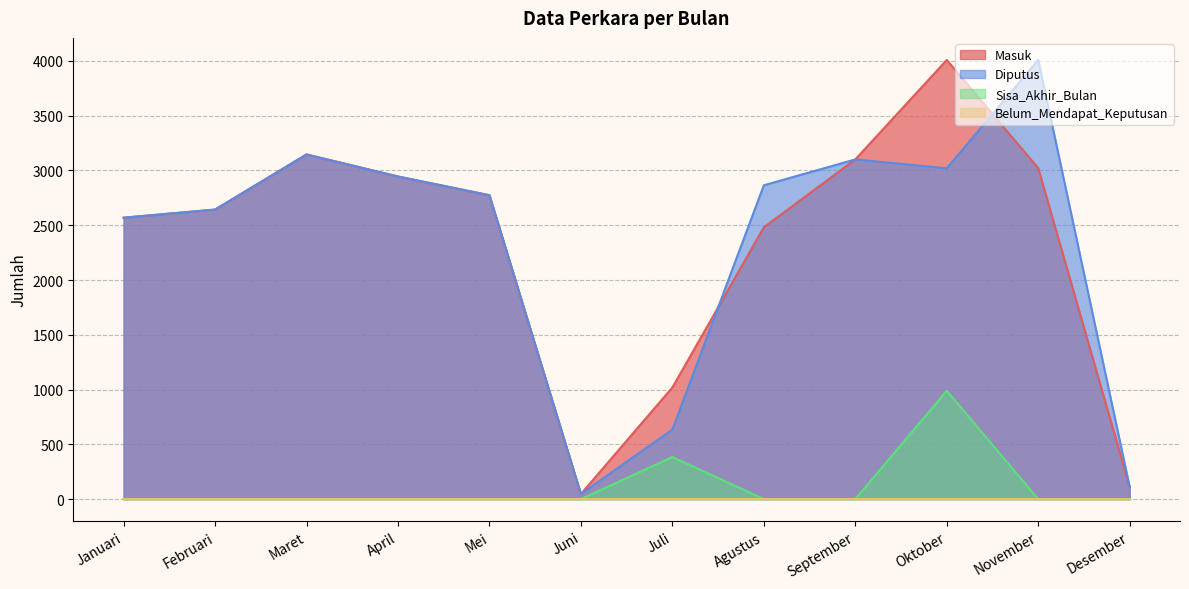

What is the difference between the maximum and minimum values in the Sisa_Akhir_Bulan series?

989